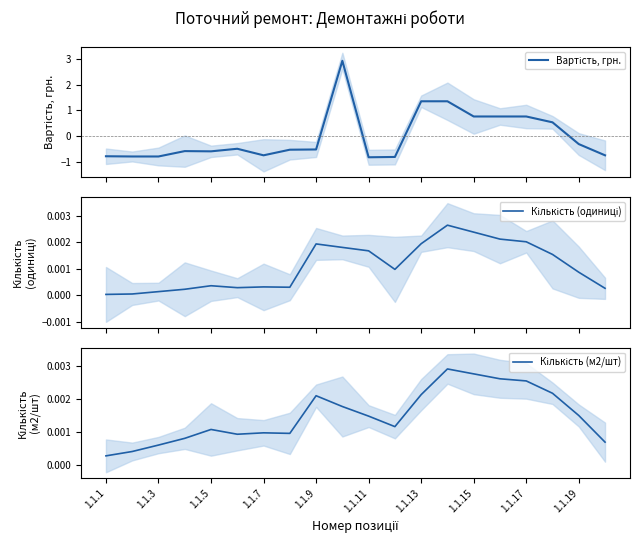

Does the chart display data point markers on the line(s)?

No